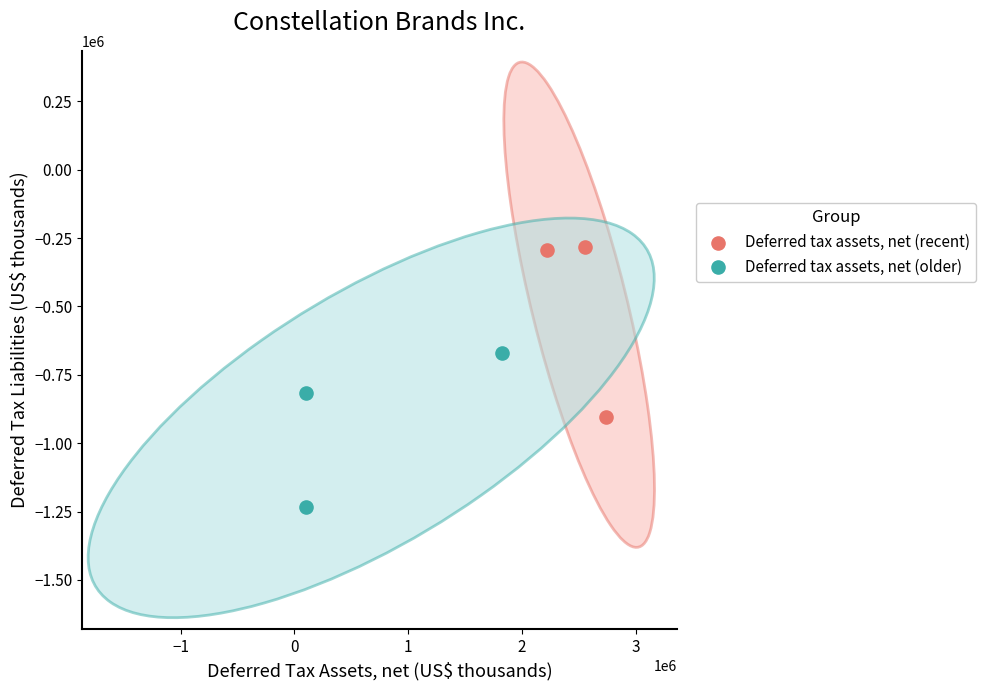

Which series reaches the minimum Y coordinate?

Deferred tax assets, net (older)